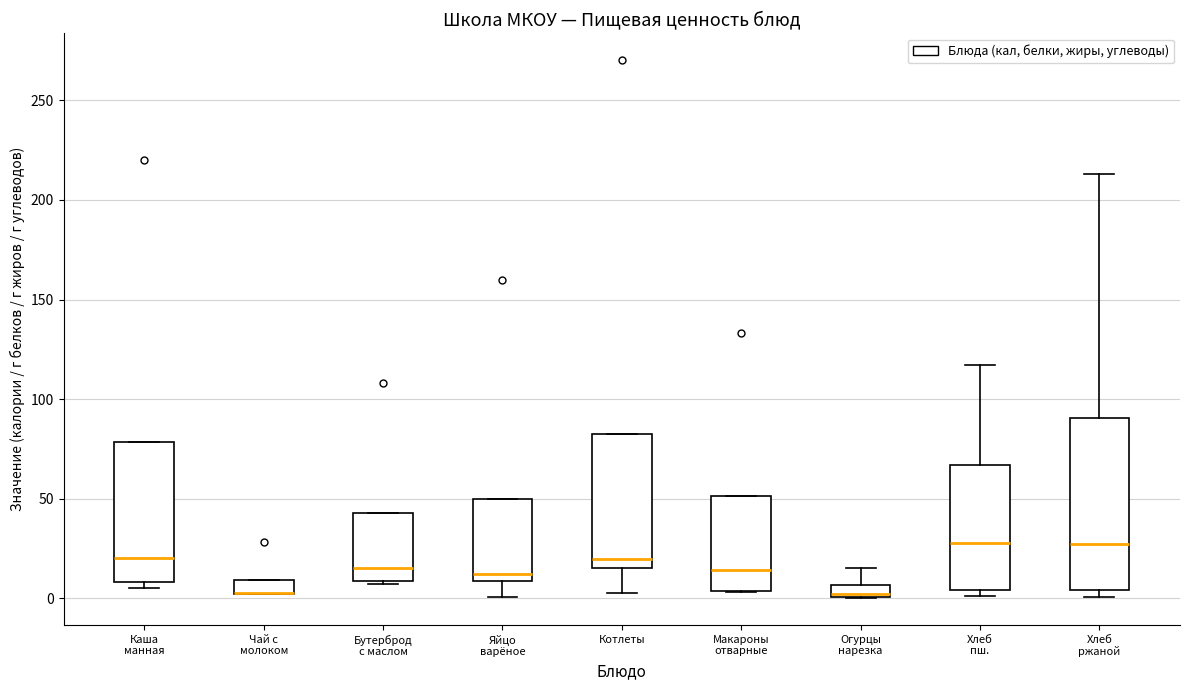

Where does the median line of the box for Хлеб ржаной sit on the y-axis? The values are not printed on the chart, so give them approximately, as read against the axis.

25